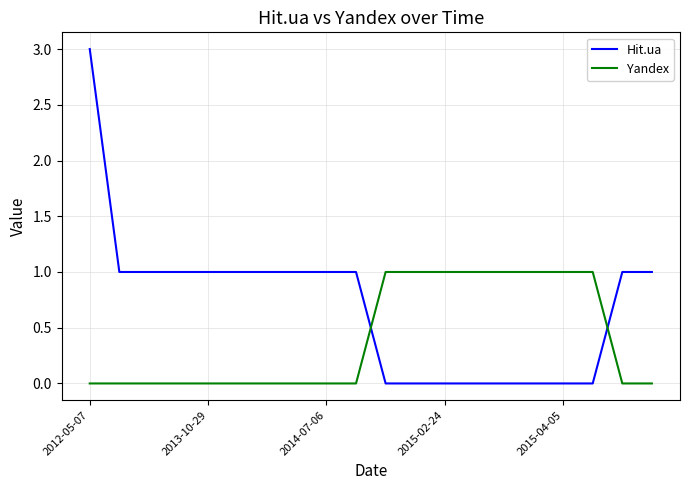

True or false: Yandex and Hit.ua intersect in this chart.

True